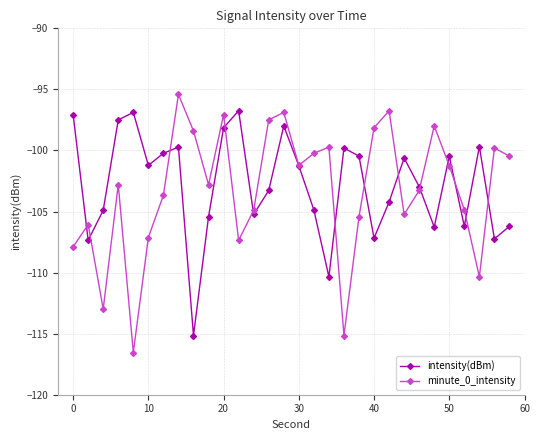

Which series has the largest range (max minus min)?

minute_0_intensity